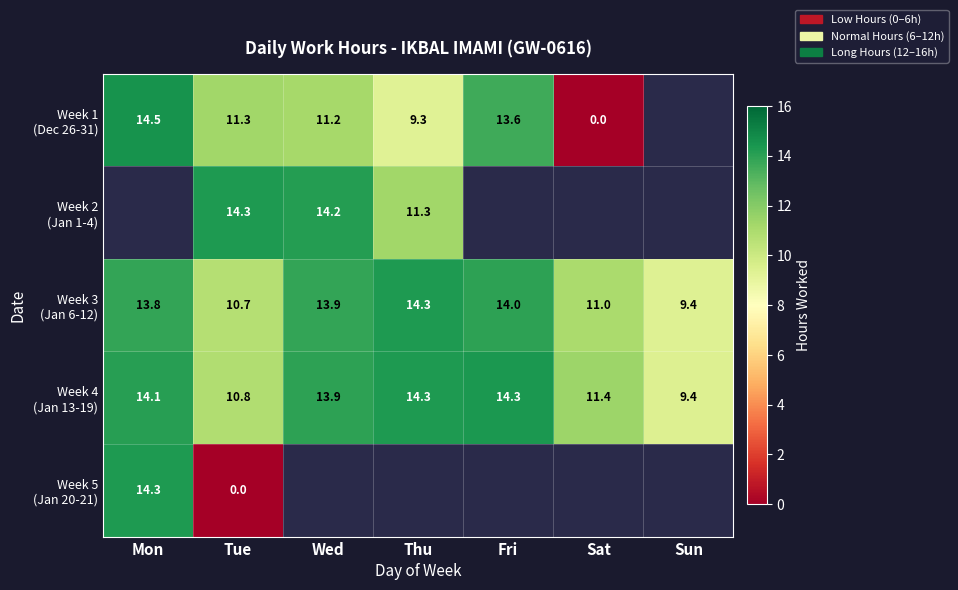

Is the value of Week 3 (Jan 6-12) at Thu greater than the value of Week 4 (Jan 13-19) at Tue?

Yes